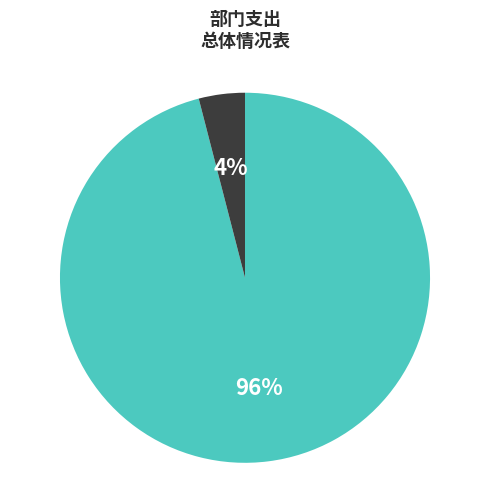

Does any single category account for the majority?

Yes